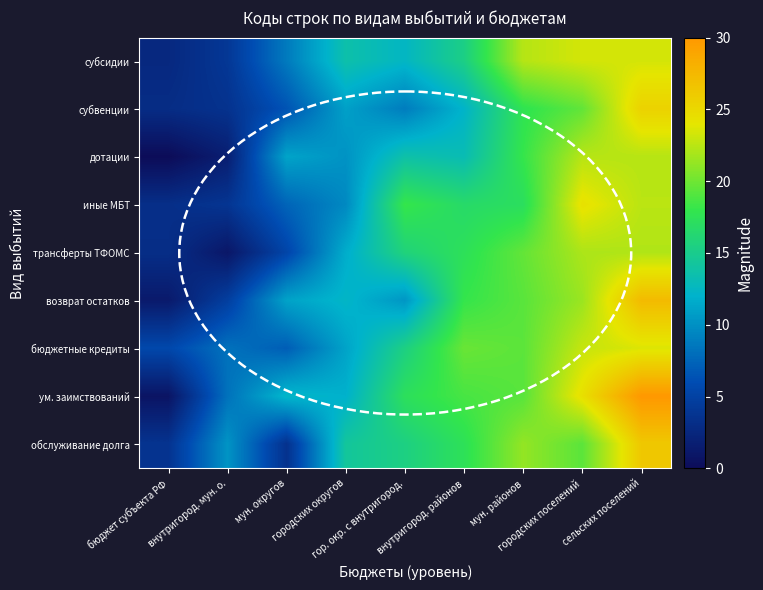

Between городских округов and гор. окр. с внутригород., which series saw the biggest shift?

иные МБТ